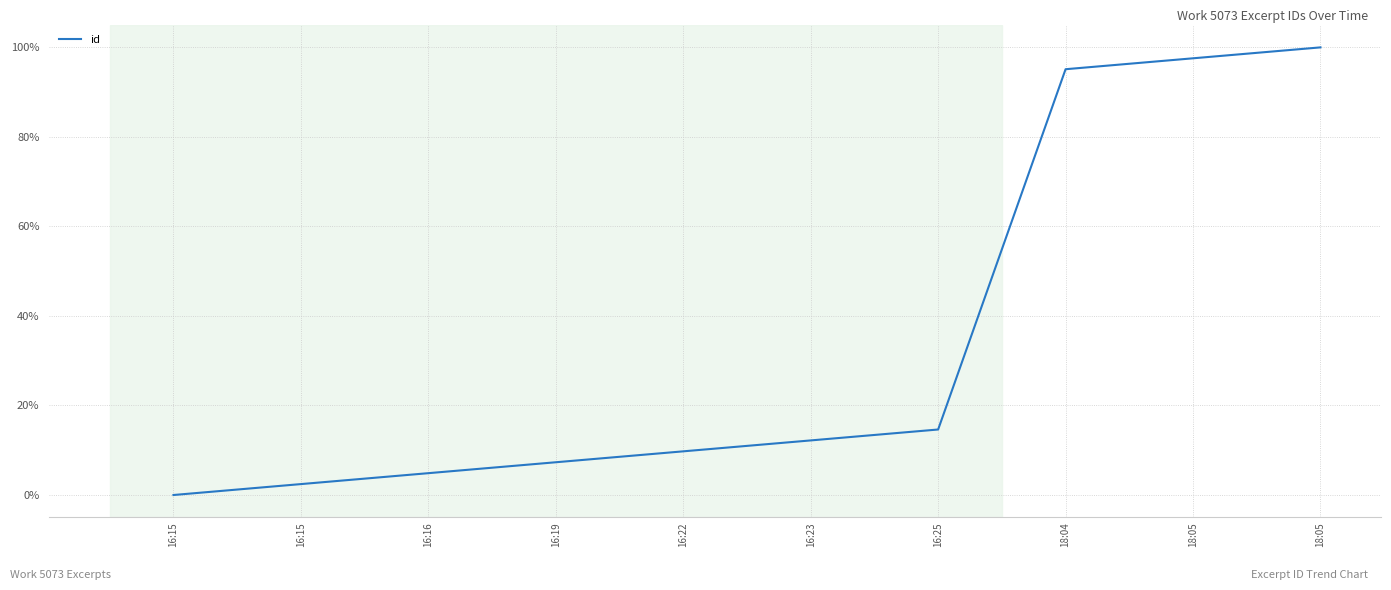

What is the label of the 3rd point from the left?

16:16